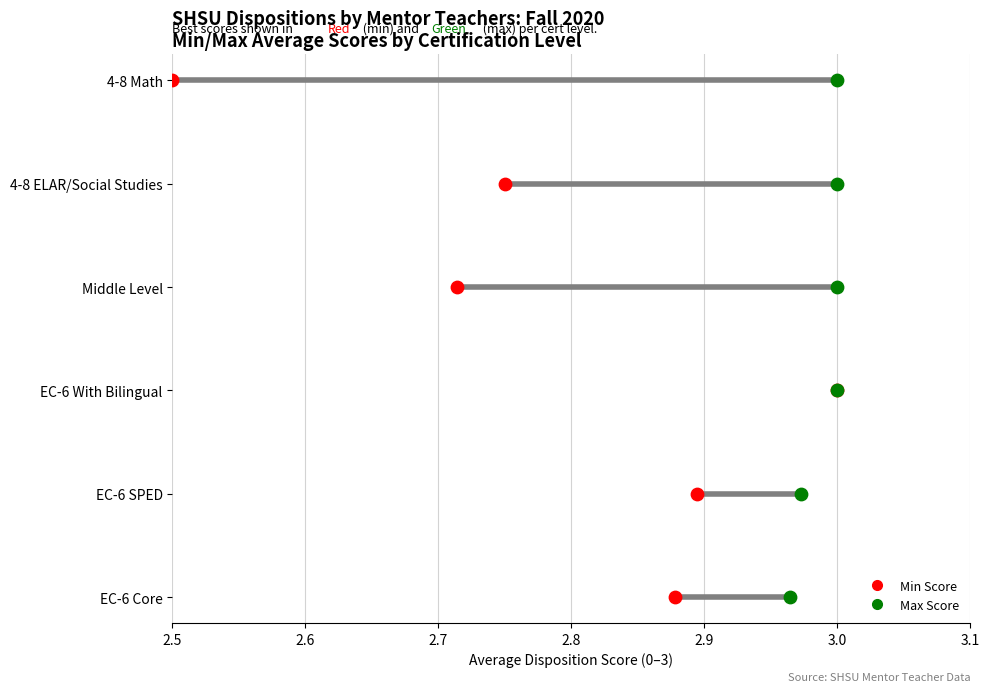

Which series contains the lowest Y value?

Min Disposition Score